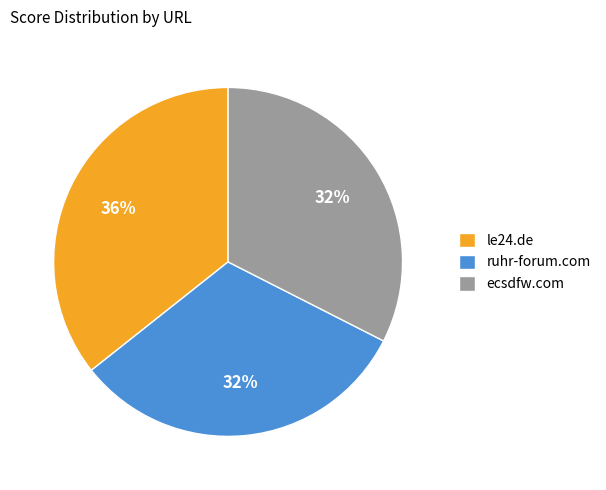

True or false: ruhr-forum.com accounts for 32% of the total.

True